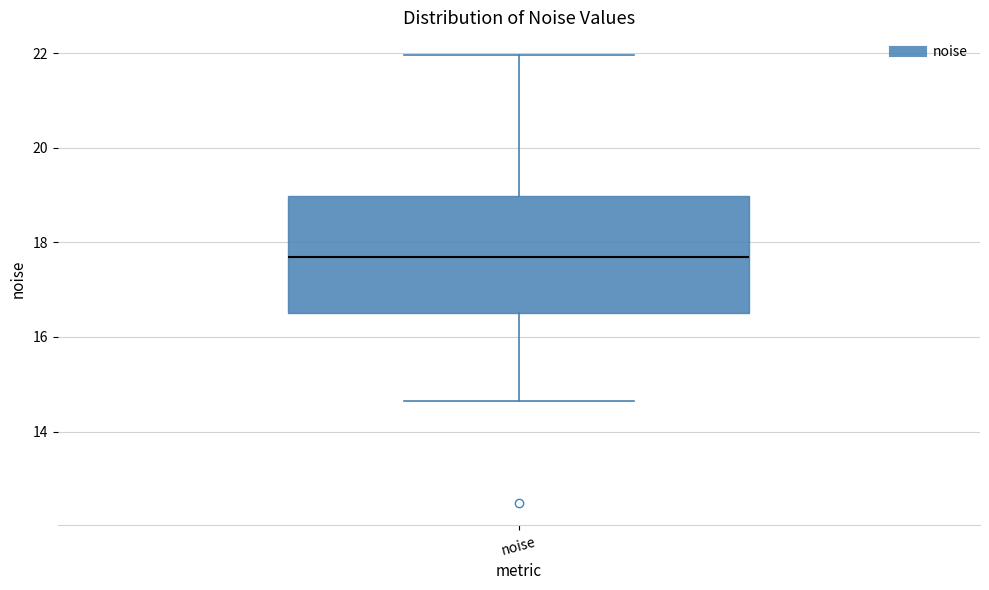

Transcribe this box plot: give where the median line is, the range the box spans, and where the two whiskers end, as read against the y-axis. The values are not printed on the chart, so give them approximately, as read against the axis.

median 17.8, box 16.6 to 19.0, whiskers 14.6 to 22.0